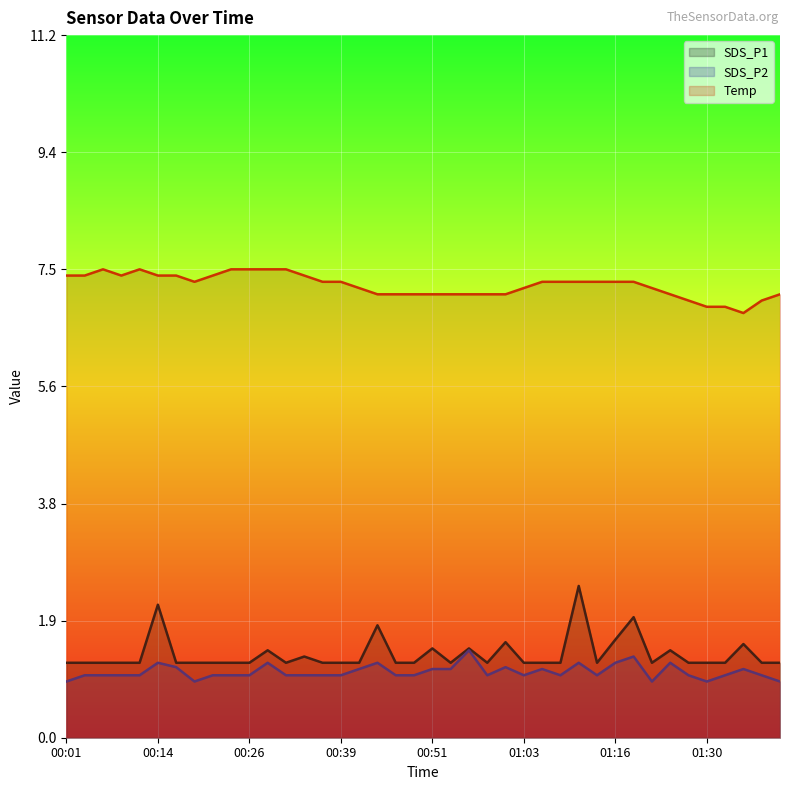

Which series changed the most between 00:16 and 00:54?

Temp